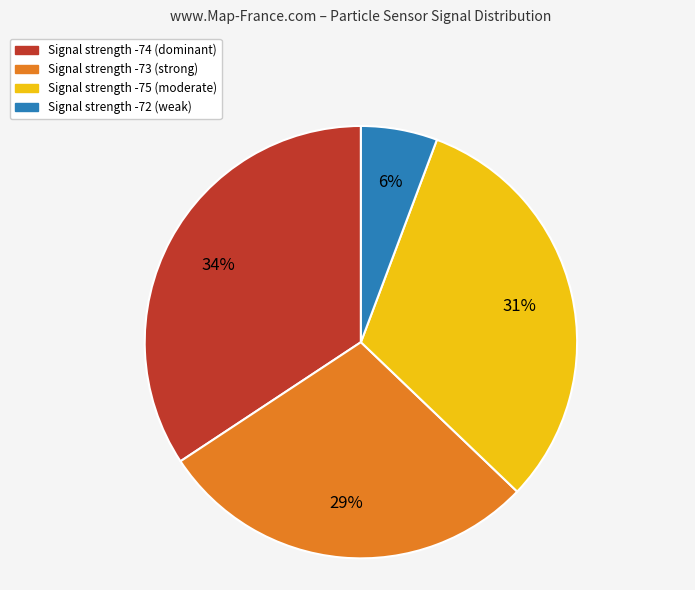

Is there any slice that represents more than half of the pie?

No